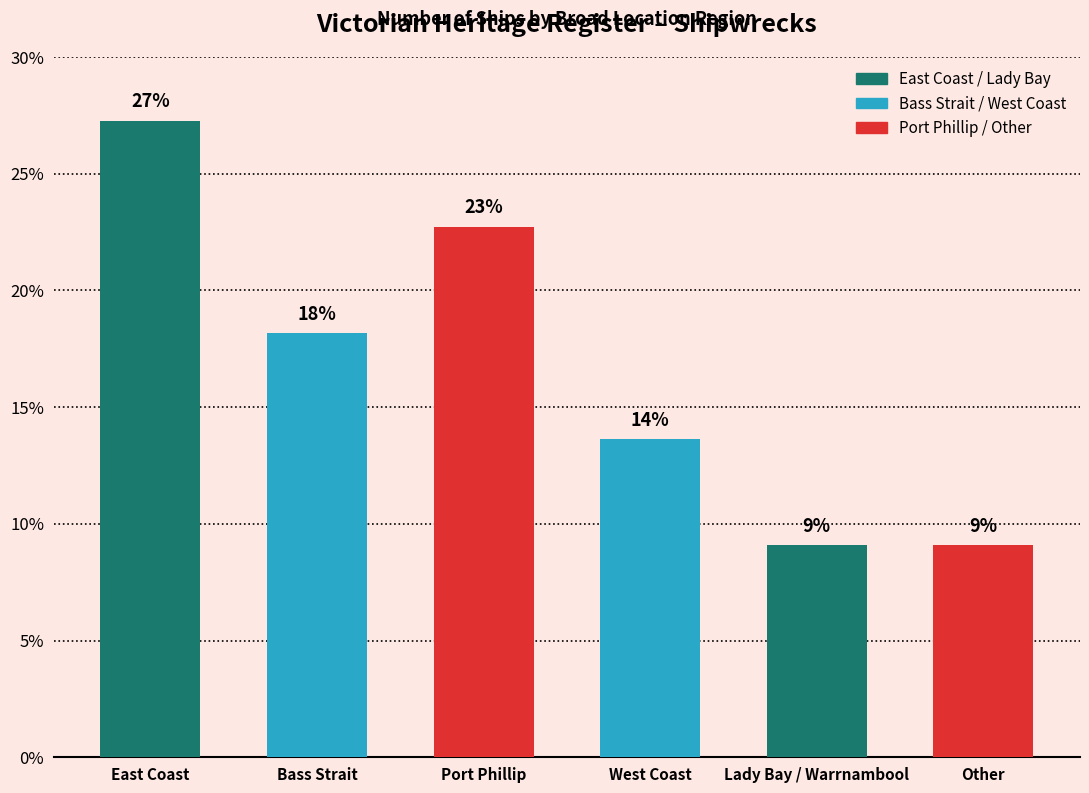

What is the maximum value shown in the chart?

27.3